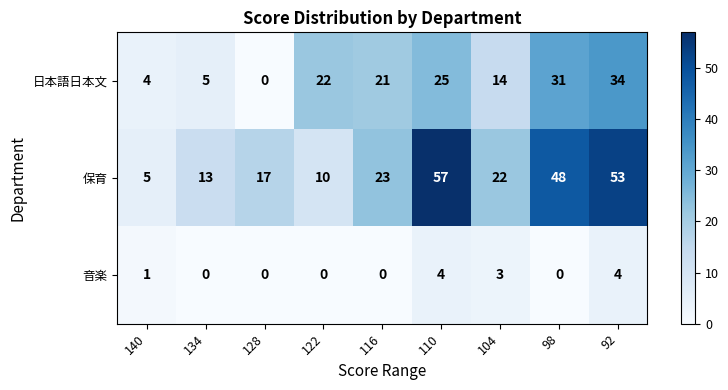

What is the spread (max minus min) of values at 122?

22